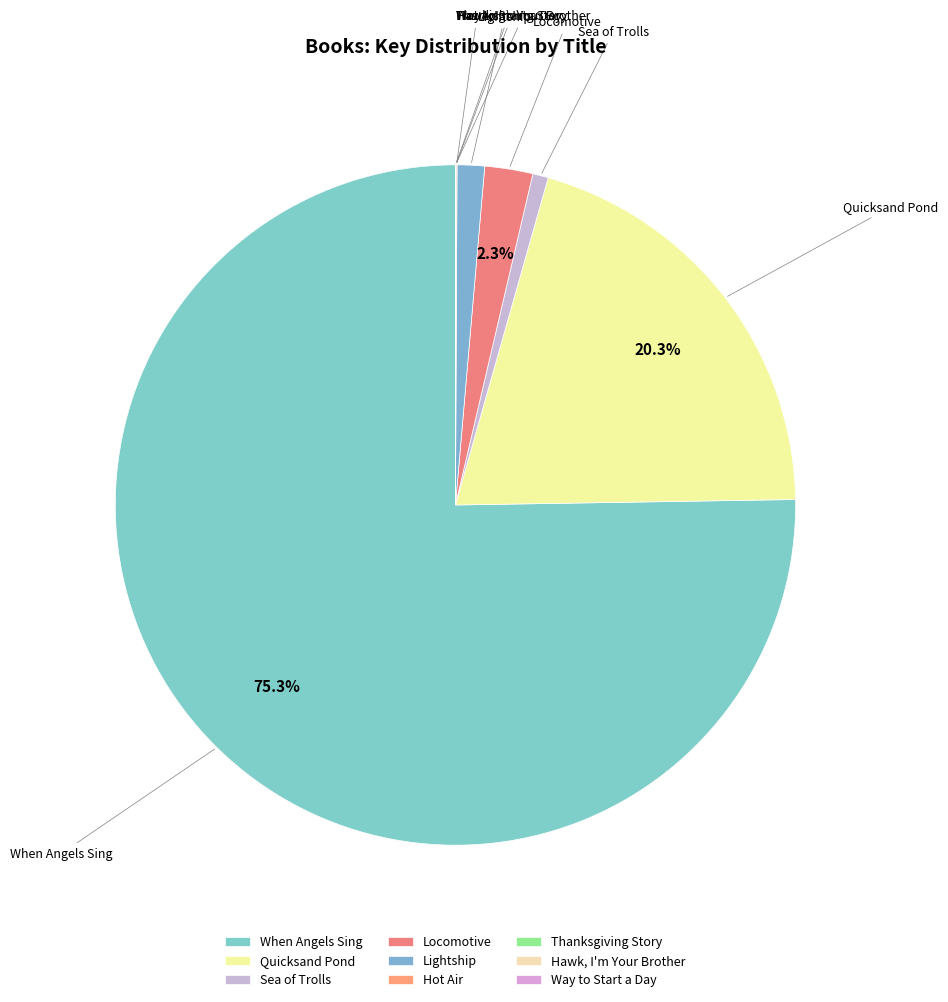

How many slices are in this pie chart?

9